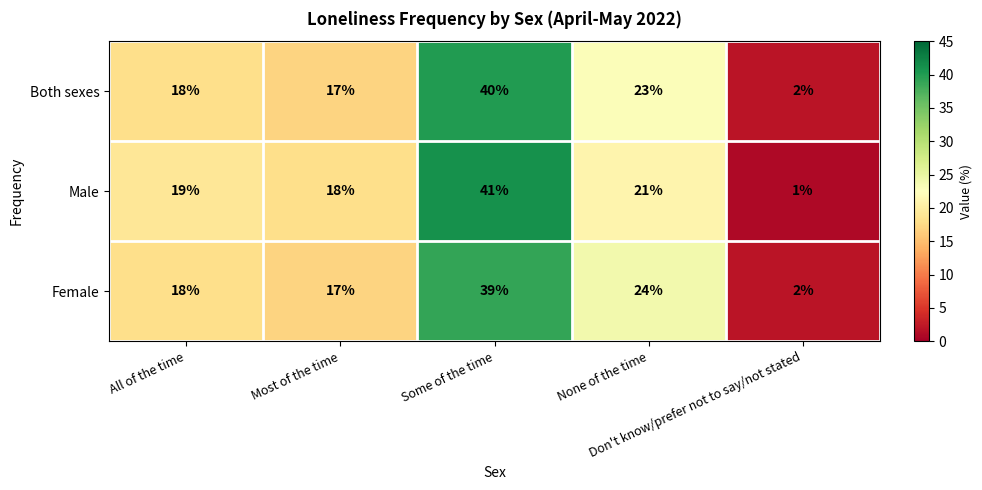

Which series has the largest range (max minus min)?

Male